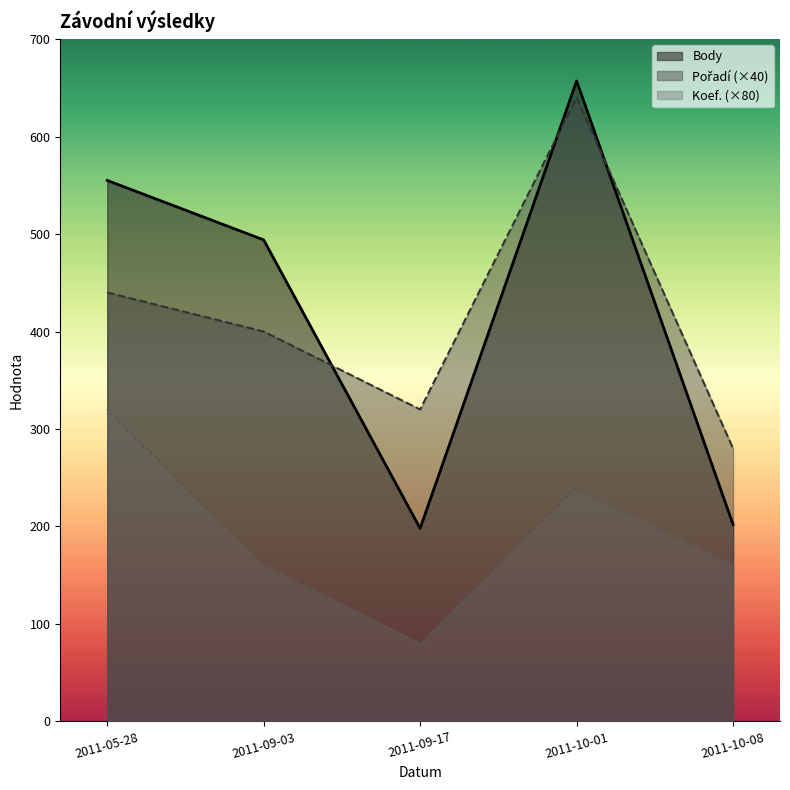

What is the spread (max minus min) of values at 2011-09-03?

334